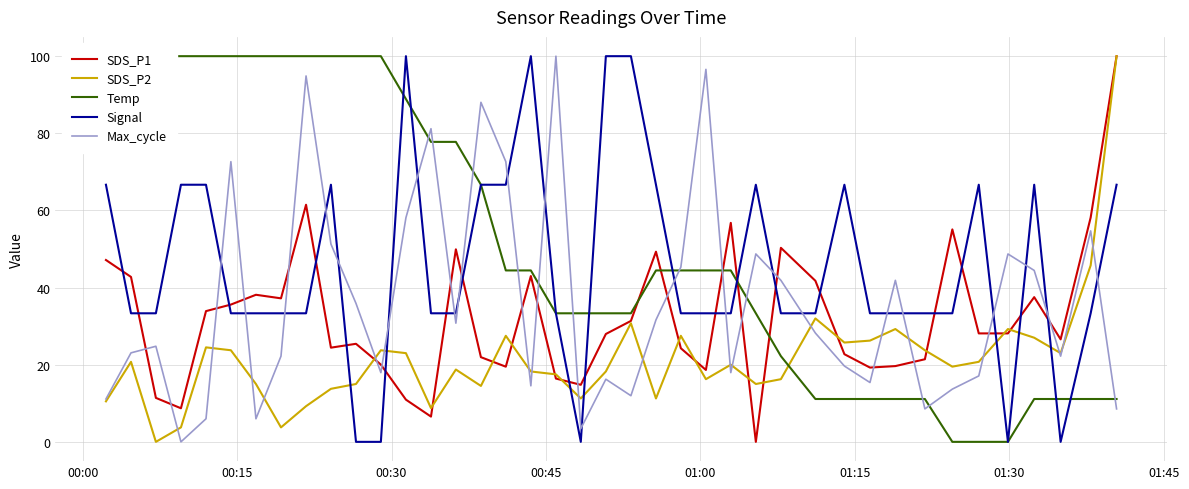

Reading right to left, extract all data points from this chart.

SDS_P1: 100.0	58.2	26.6	37.5	28.1	28.1	55.1	21.4	19.6	19.3	22.7	41.8	50.3	0.0	56.8	18.6	24.3	49.3	31.4	28.0	14.8	16.4	43.0	19.5	22.0	49.9	6.5	10.9	20.0	25.4	24.4	61.5	37.2	38.1	35.6	33.9	8.7	11.4	42.8	47.1
SDS_P2: 100.0	45.8	23.0	27.0	29.3	20.8	19.5	23.8	29.3	26.3	25.8	32.0	16.3	15.0	20.0	16.3	27.5	11.3	30.8	18.2	11.3	17.5	18.2	27.5	14.5	18.8	8.8	23.0	23.8	15.0	13.8	9.3	3.8	15.0	23.8	24.5	3.8	0.0	20.8	10.5
Temp: 11.1	11.1	11.1	11.1	0.0	0.0	0.0	11.1	11.1	11.1	11.1	11.1	22.2	33.3	44.4	44.4	44.4	44.4	33.3	33.3	33.3	33.3	44.4	44.4	66.7	77.8	77.8	88.9	100.0	100.0	100.0	100.0	100.0	100.0	100.0	100.0	100.0	100.0	100.0	100.0
Signal: 66.7	33.3	0.0	66.7	0.0	66.7	33.3	33.3	33.3	33.3	66.7	33.3	33.3	66.7	33.3	33.3	33.3	66.7	100.0	100.0	0.0	33.3	100.0	66.7	66.7	33.3	33.3	100.0	0.0	0.0	66.7	33.3	33.3	33.3	33.3	66.7	66.7	33.3	33.3	66.7
Max_cycle: 8.5	54.7	22.2	44.4	48.7	17.1	13.7	8.5	41.9	15.4	19.7	28.2	41.9	48.7	17.9	96.6	45.3	31.6	12.0	16.2	3.4	100.0	14.5	72.6	88.0	30.8	81.2	58.1	17.9	35.9	51.3	94.9	22.2	6.0	72.6	6.0	0.0	24.8	23.1	11.1